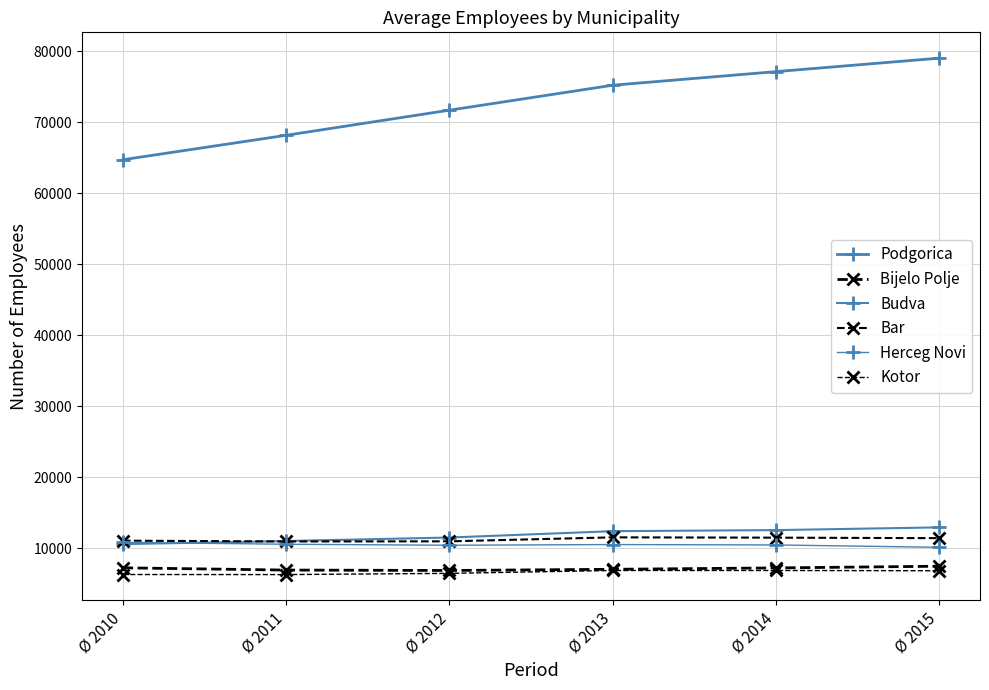

True or false: Podgorica has more than 0 points higher than both neighbors.

False